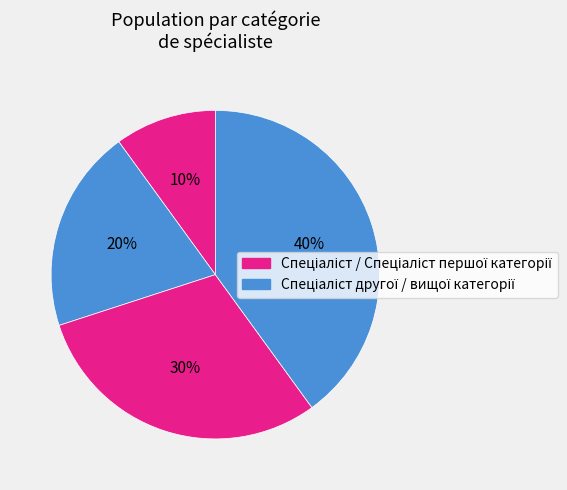

How many segments does this pie chart have?

4